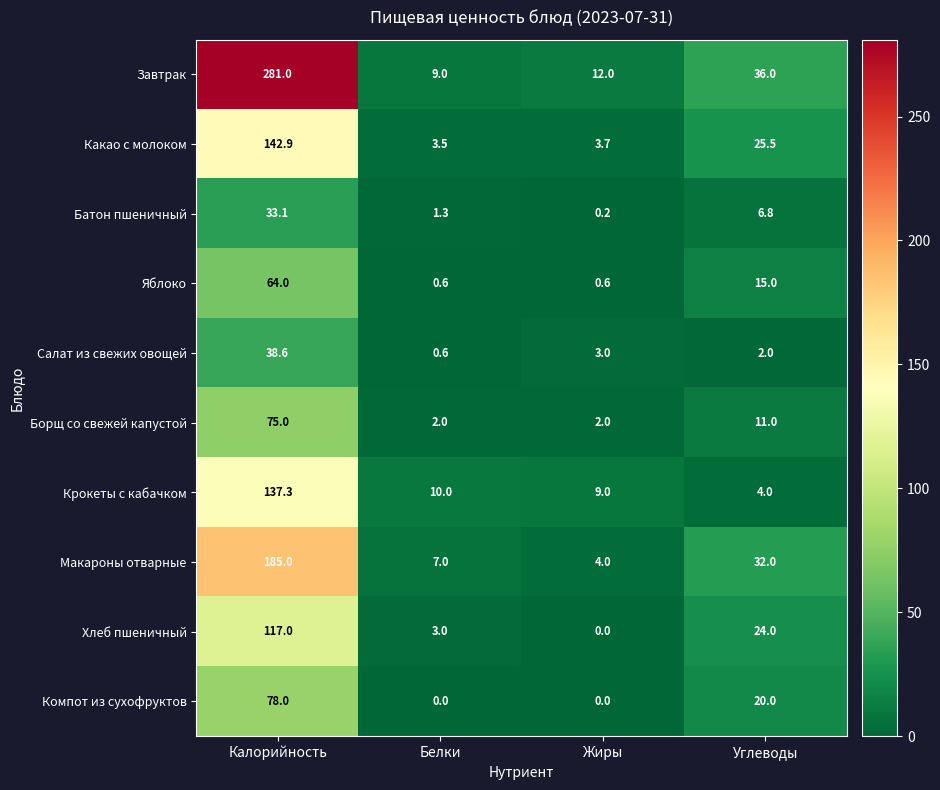

The value of Хлеб пшеничный at Белки is 1.3. True or false?

False